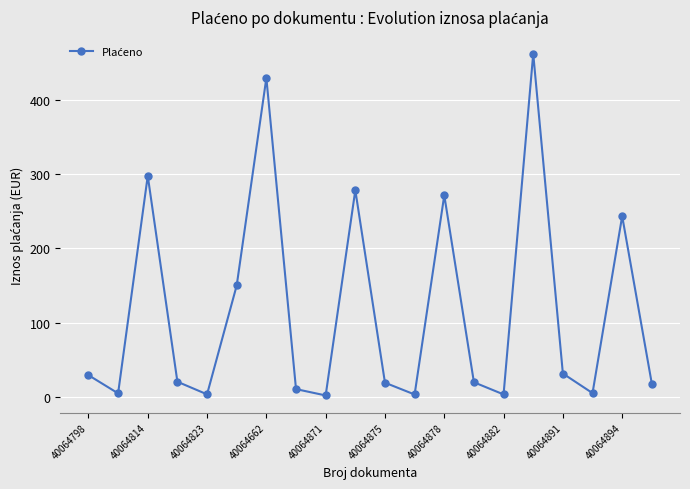

What is the maximum value shown in the chart?

462.8